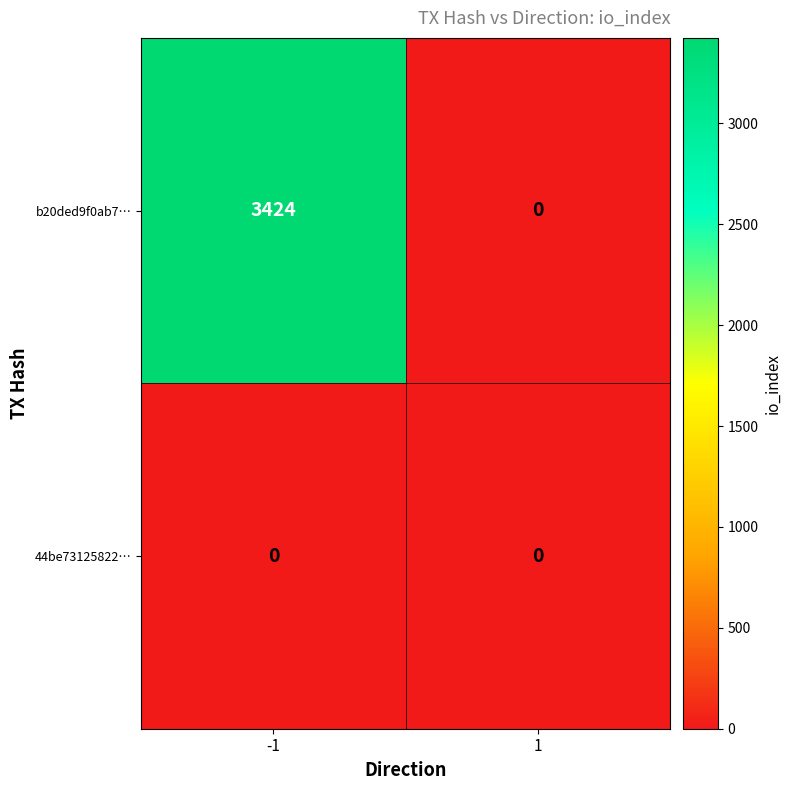

What is the difference between the b20ded9f0ab7… values at -1 and 1?

3424